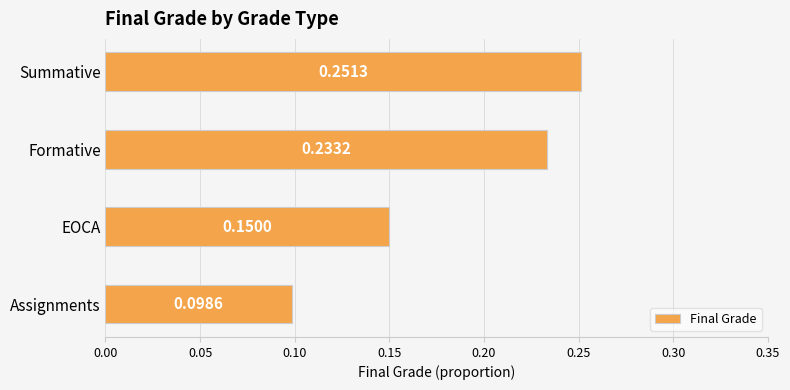

At which category does the chart reach its peak across all series?

Summative